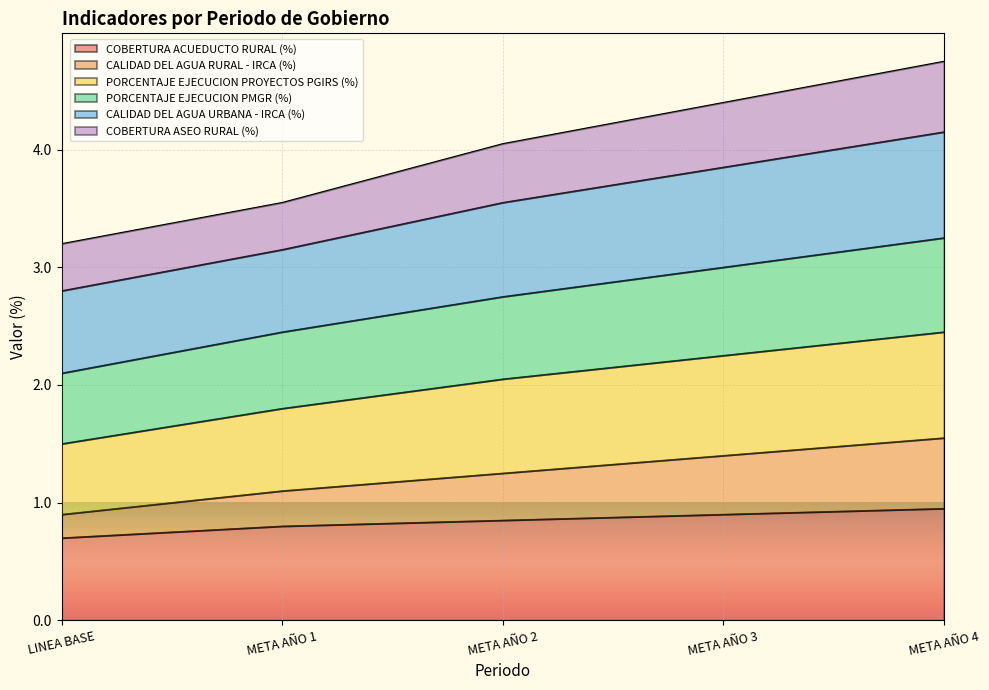

The value of COBERTURA ACUEDUCTO RURAL (%) at META AÑO 4 is 0.4. True or false?

False